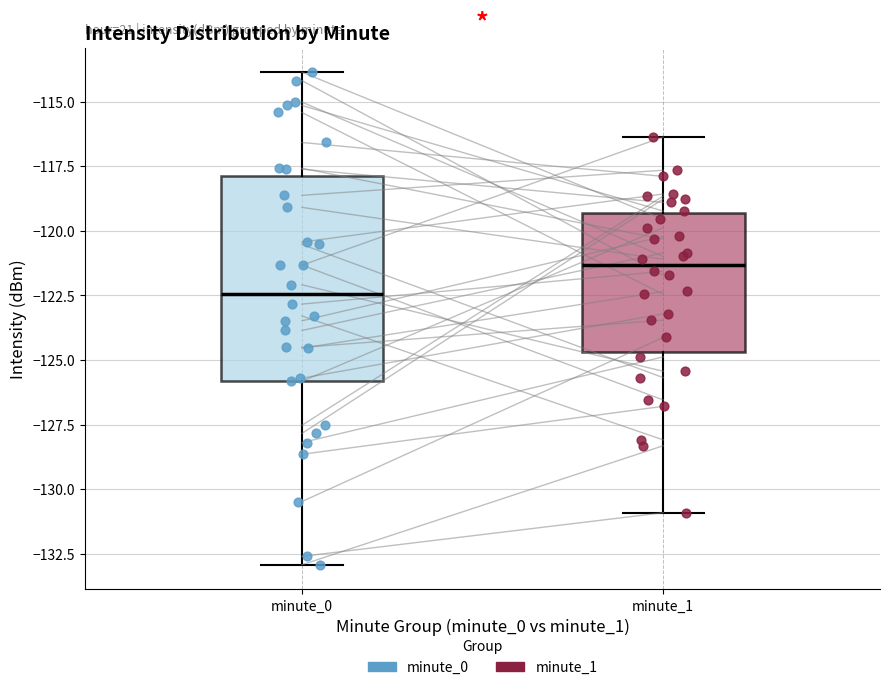

Reading left to right, read every box against the y-axis: the position of its median line, the range the box covers, and the ends of its whiskers. The values are not printed on the chart, so give them approximately, as read against the axis.

minute_0: median -122.5, box -126.0 to -118.0, whiskers -133.0 to -114.0
minute_1: median -121.5, box -124.5 to -119.5, whiskers -131.0 to -116.5